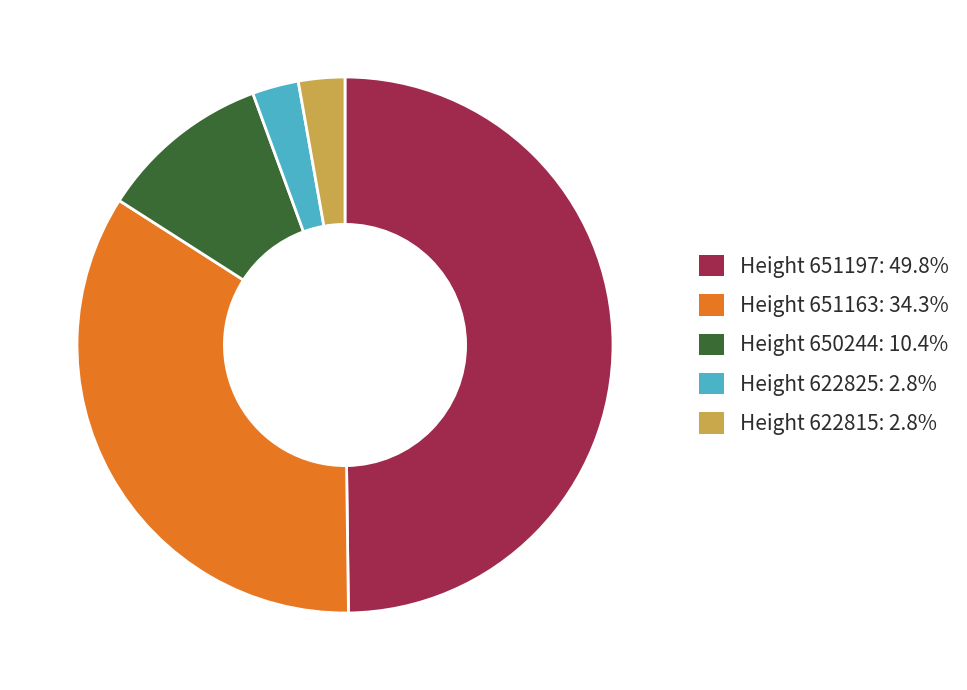

Is the sum of Height 651163: 34.3% and Height 651197: 49.8% greater than half?

Yes